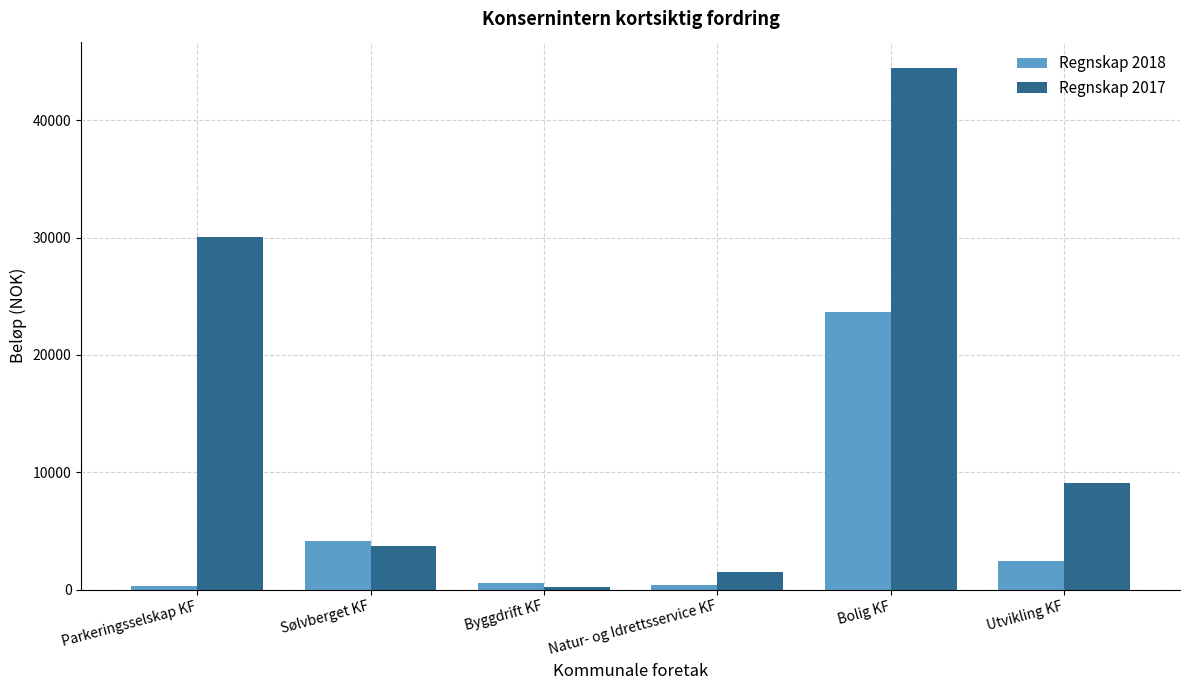

What is the difference between the Regnskap 2017 values at Bolig KF and Parkeringsselskap KF?

14411.9